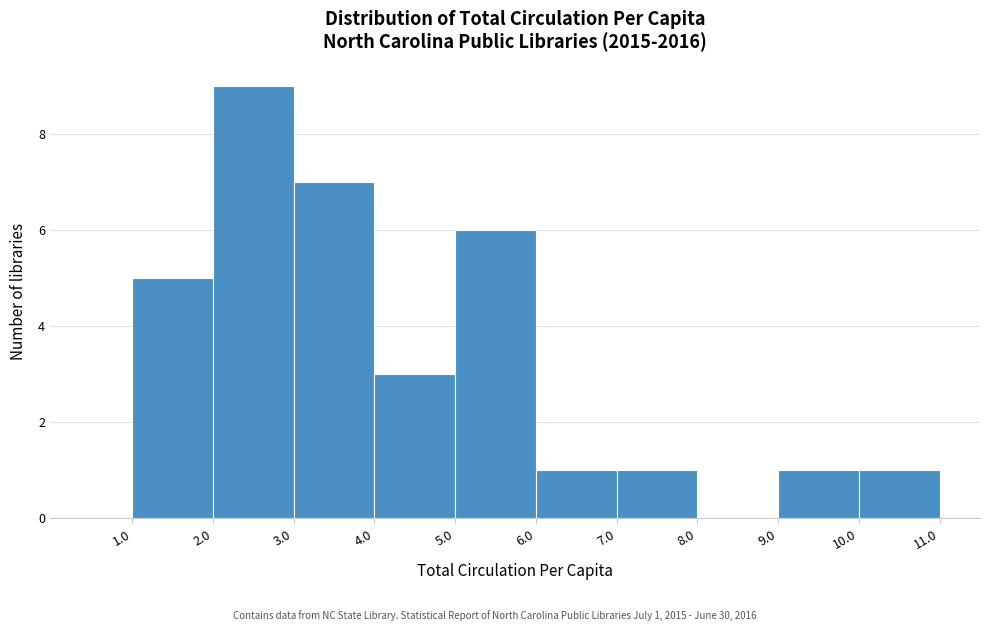

Over which range of the x-axis is the bar tallest?

2.0 to 3.0